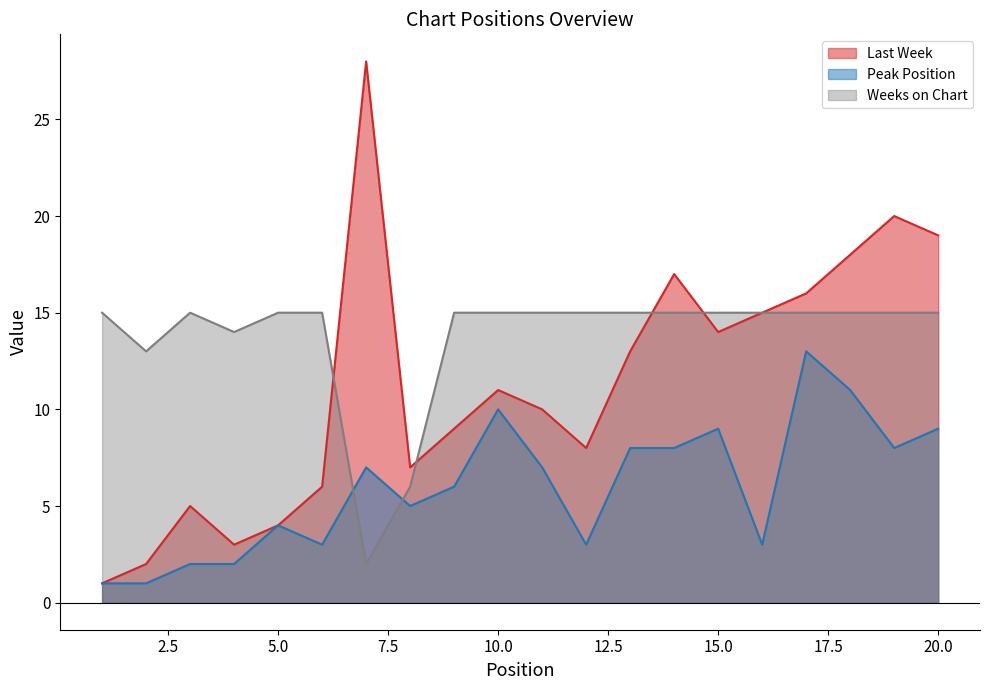

Between 8 and 12, which series saw the biggest shift?

Weeks on Chart